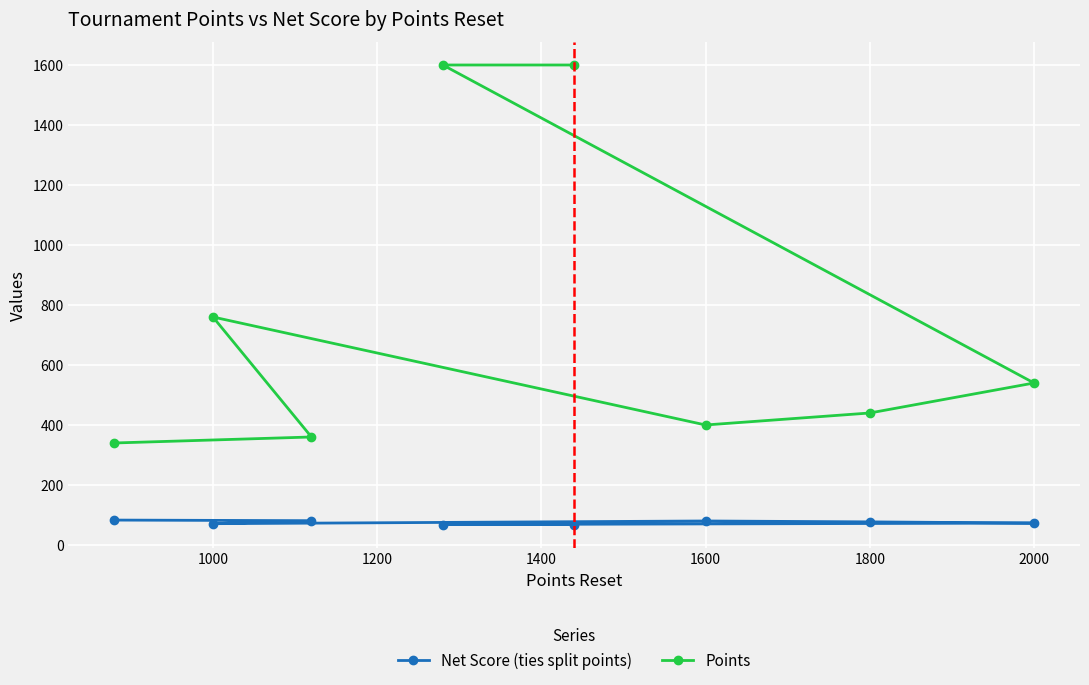

List the series in order of their peak value, lowest first.

Net Score (ties split points), Points